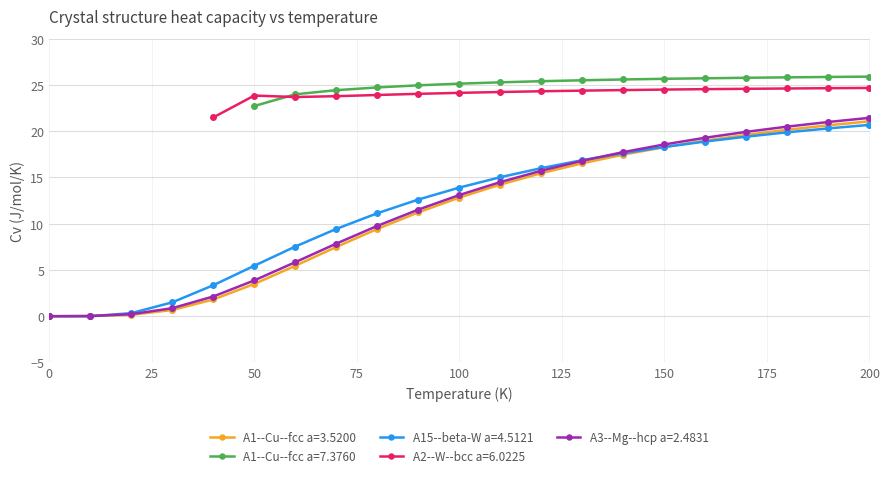

The A15--beta-W a=4.5121 series shows 18.3 at 150. True or false?

True